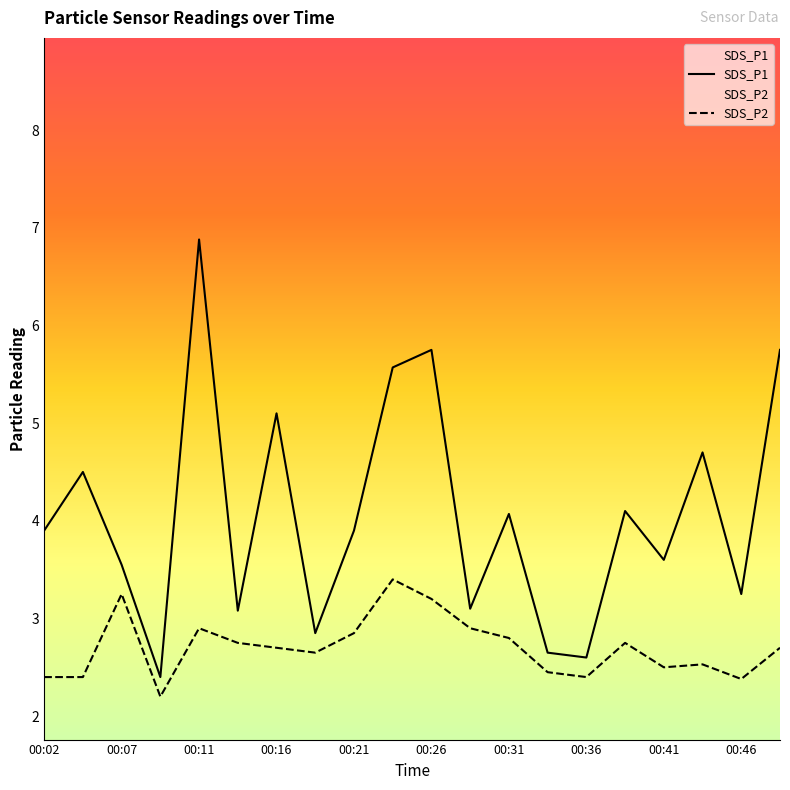

Is this an area chart (filled region under the line)?

No